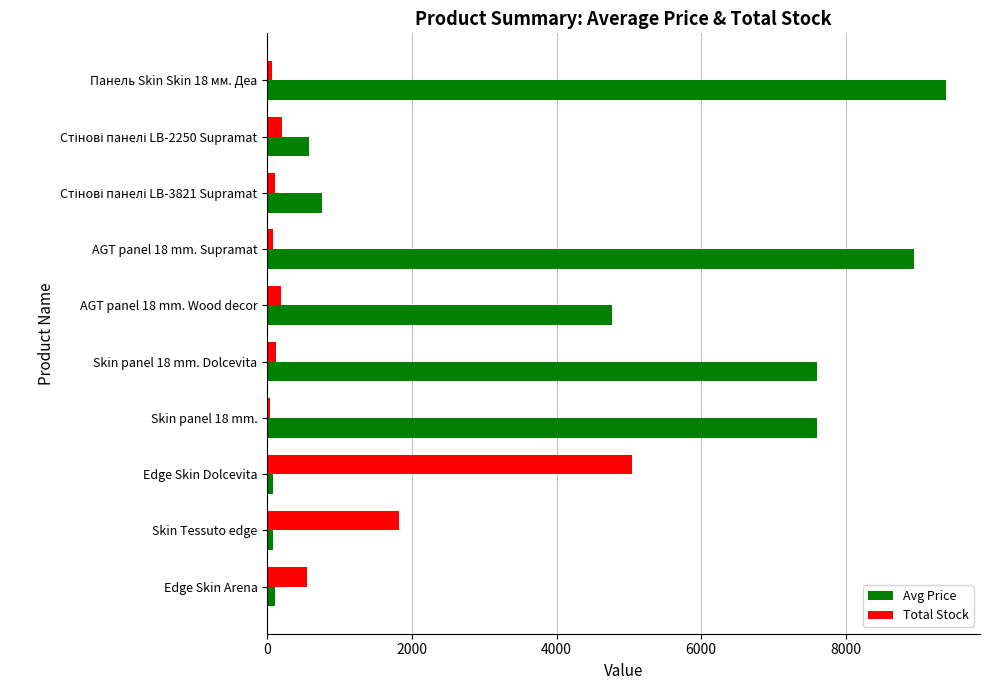

The value of Avg Price at Skin panel 18 mm. Dolcevita is 7596.5. True or false?

True